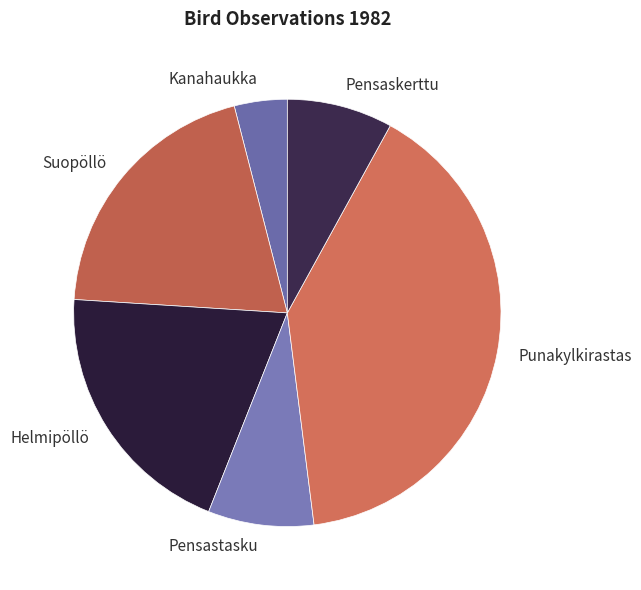

Is there any slice that represents more than half of the pie?

No